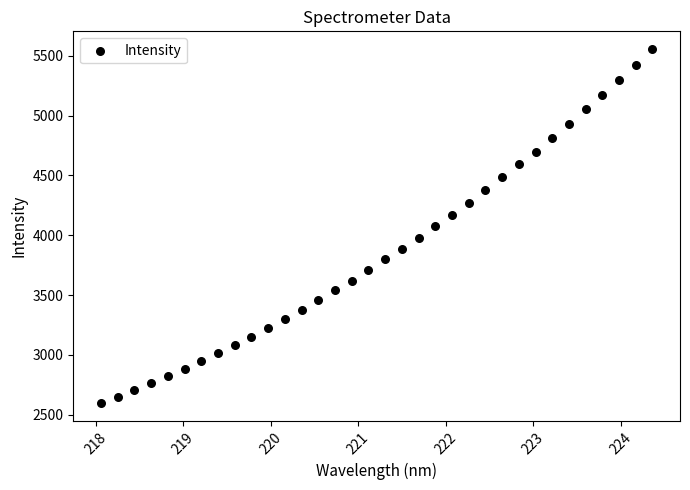

What is the range of X values (max minus min)?

6.3